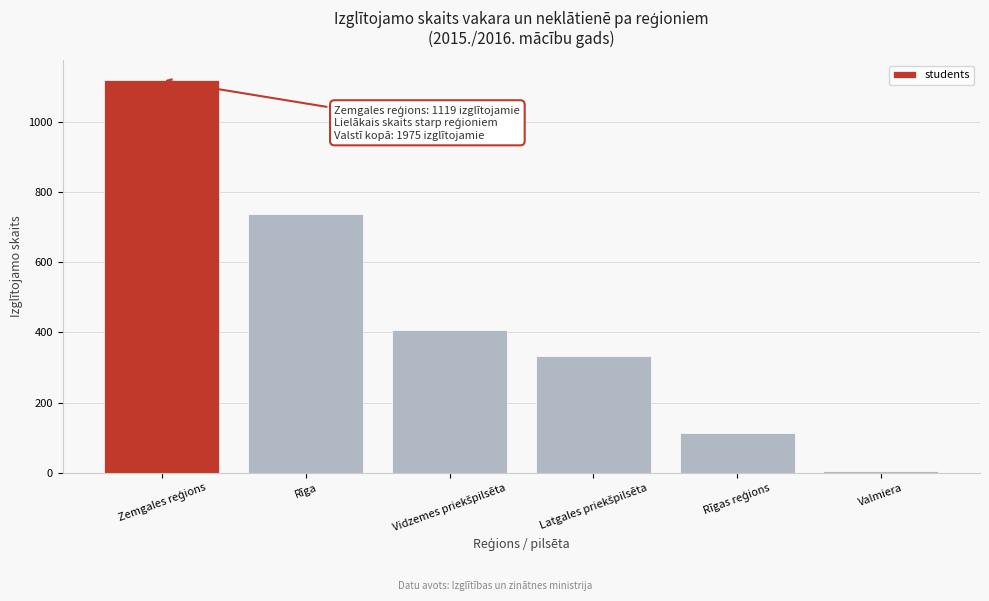

Reading left to right, list all the values displayed in this chart.

1119	738	406	332	114	4